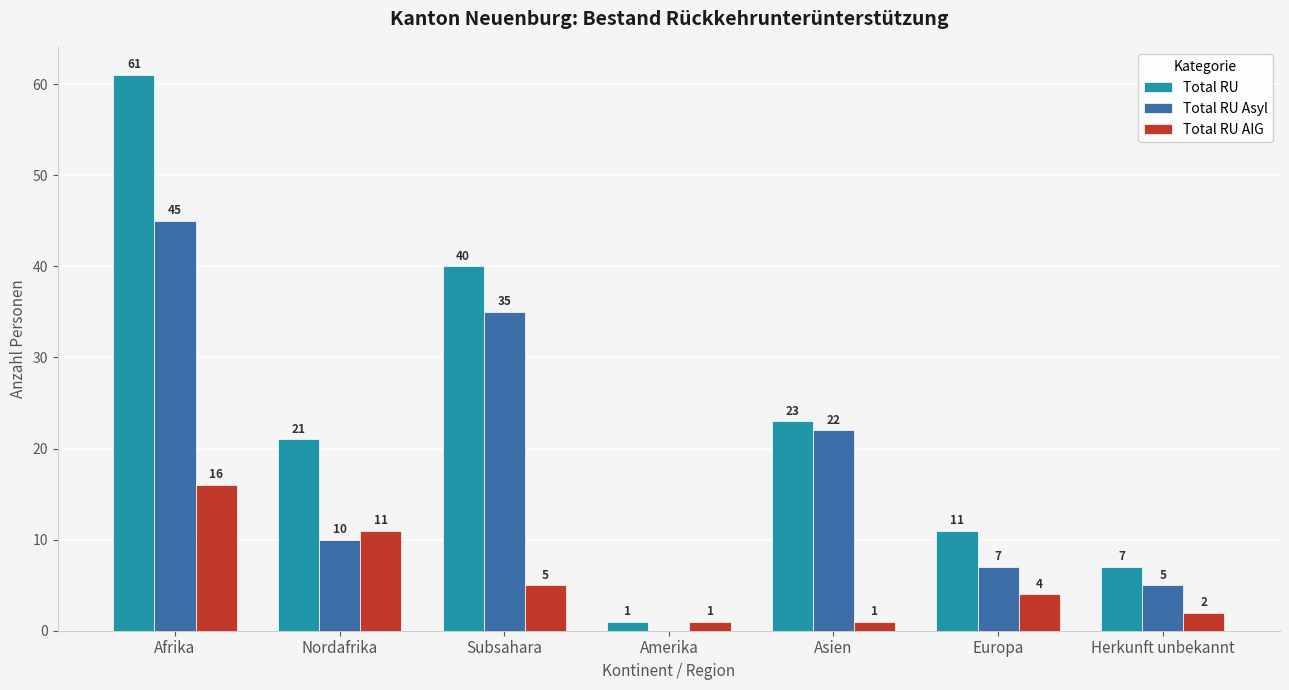

Is it true that Total RU equals 103 at Afrika?

False